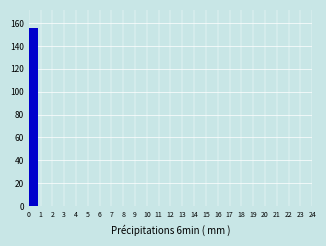

Reading left to right, list every bar in this chart as the range it spans on the x-axis followed by its height. The values are not printed on the chart, so give them approximately, as read against the axis.

0 to 1: 156
1 to 2: 0
2 to 3: 0
3 to 4: 0
4 to 5: 0
5 to 6: 0
6 to 7: 0
7 to 8: 0
8 to 9: 0
9 to 10: 0
10 to 11: 0
11 to 12: 0
12 to 13: 0
13 to 14: 0
14 to 15: 0
15 to 16: 0
16 to 17: 0
17 to 18: 0
18 to 19: 0
19 to 20: 0
20 to 21: 0
21 to 22: 0
22 to 23: 0
23 to 24: 0